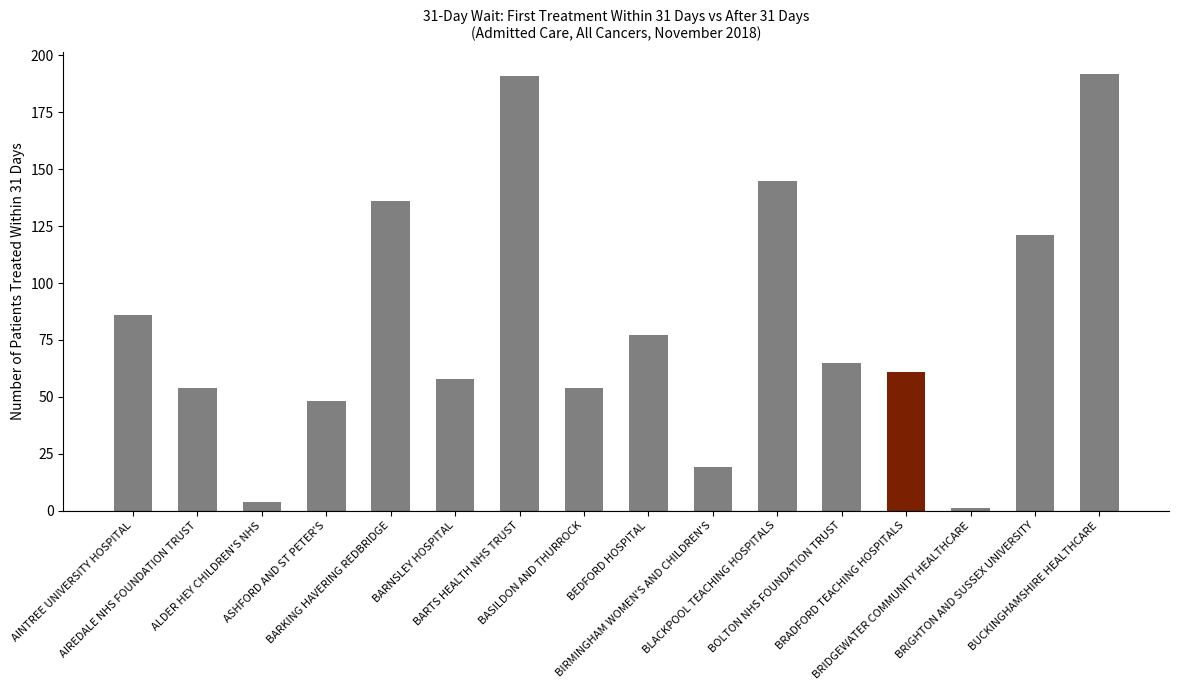

What is the difference between the maximum and second lowest values?

188